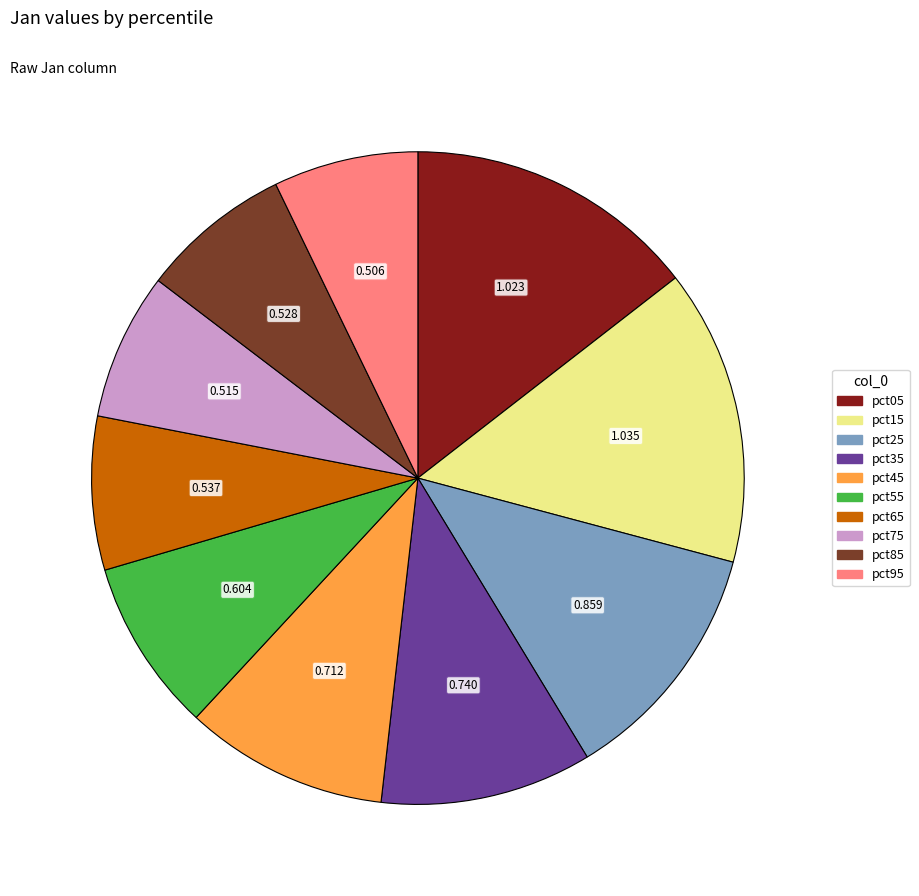

Do pct75 and pct25 together represent more than half of the pie?

No